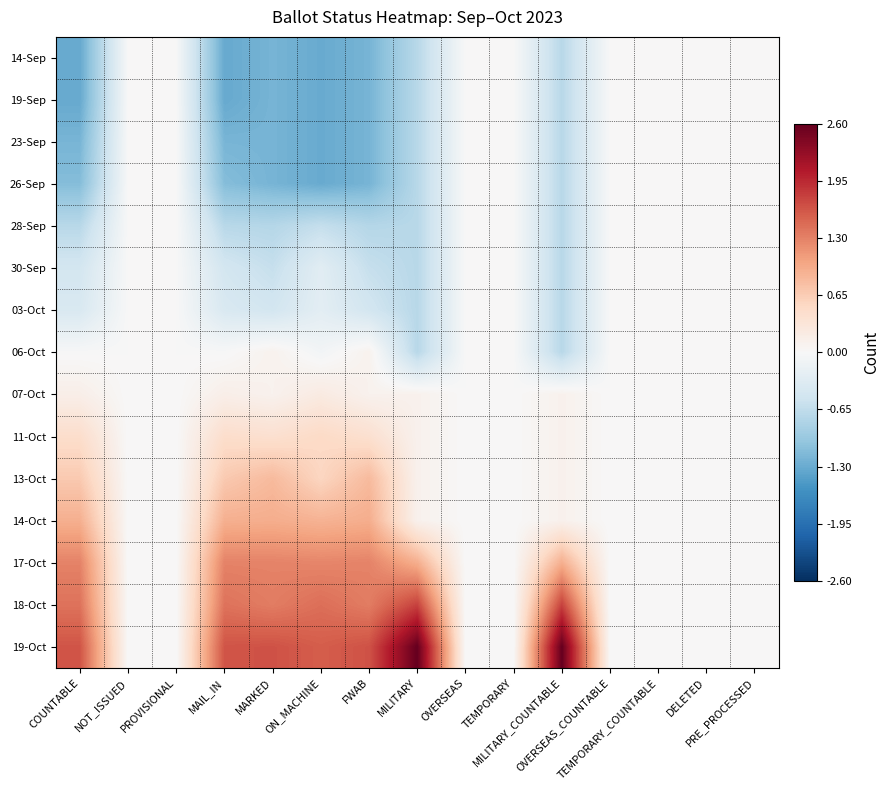

Reading right to left, list all the values displayed in this chart.

14-Sep: PRE_PROCESSED=0.0	DELETED=0.0	TEMPORARY_COUNTABLE=0.0	OVERSEAS_COUNTABLE=0.0	MILITARY_COUNTABLE=-0.7	TEMPORARY=0.0	OVERSEAS=0.0	MILITARY=-0.7	FWAB=-1.2	ON_MACHINE=-1.3	MARKED=-1.2	MAIL_IN=-1.3	PROVISIONAL=0.0	NOT_ISSUED=0.0	COUNTABLE=-1.3
19-Sep: PRE_PROCESSED=0.0	DELETED=0.0	TEMPORARY_COUNTABLE=0.0	OVERSEAS_COUNTABLE=0.0	MILITARY_COUNTABLE=-0.7	TEMPORARY=0.0	OVERSEAS=0.0	MILITARY=-0.7	FWAB=-1.2	ON_MACHINE=-1.3	MARKED=-1.2	MAIL_IN=-1.3	PROVISIONAL=0.0	NOT_ISSUED=0.0	COUNTABLE=-1.3
23-Sep: PRE_PROCESSED=0.0	DELETED=0.0	TEMPORARY_COUNTABLE=0.0	OVERSEAS_COUNTABLE=0.0	MILITARY_COUNTABLE=-0.7	TEMPORARY=0.0	OVERSEAS=0.0	MILITARY=-0.7	FWAB=-1.2	ON_MACHINE=-1.3	MARKED=-1.2	MAIL_IN=-1.2	PROVISIONAL=0.0	NOT_ISSUED=0.0	COUNTABLE=-1.2
26-Sep: PRE_PROCESSED=0.0	DELETED=0.0	TEMPORARY_COUNTABLE=0.0	OVERSEAS_COUNTABLE=0.0	MILITARY_COUNTABLE=-0.7	TEMPORARY=0.0	OVERSEAS=0.0	MILITARY=-0.7	FWAB=-1.2	ON_MACHINE=-1.3	MARKED=-1.2	MAIL_IN=-1.1	PROVISIONAL=0.0	NOT_ISSUED=0.0	COUNTABLE=-1.1
28-Sep: PRE_PROCESSED=0.0	DELETED=0.0	TEMPORARY_COUNTABLE=0.0	OVERSEAS_COUNTABLE=0.0	MILITARY_COUNTABLE=-0.7	TEMPORARY=0.0	OVERSEAS=0.0	MILITARY=-0.7	FWAB=-0.7	ON_MACHINE=-0.6	MARKED=-0.7	MAIL_IN=-0.7	PROVISIONAL=0.0	NOT_ISSUED=0.0	COUNTABLE=-0.7
30-Sep: PRE_PROCESSED=0.0	DELETED=0.0	TEMPORARY_COUNTABLE=0.0	OVERSEAS_COUNTABLE=0.0	MILITARY_COUNTABLE=-0.7	TEMPORARY=0.0	OVERSEAS=0.0	MILITARY=-0.7	FWAB=-0.6	ON_MACHINE=-0.3	MARKED=-0.6	MAIL_IN=-0.5	PROVISIONAL=0.0	NOT_ISSUED=0.0	COUNTABLE=-0.5
03-Oct: PRE_PROCESSED=0.0	DELETED=0.0	TEMPORARY_COUNTABLE=0.0	OVERSEAS_COUNTABLE=0.0	MILITARY_COUNTABLE=-0.7	TEMPORARY=0.0	OVERSEAS=0.0	MILITARY=-0.7	FWAB=-0.5	ON_MACHINE=-0.3	MARKED=-0.5	MAIL_IN=-0.4	PROVISIONAL=0.0	NOT_ISSUED=0.0	COUNTABLE=-0.4
06-Oct: PRE_PROCESSED=0.0	DELETED=0.0	TEMPORARY_COUNTABLE=0.0	OVERSEAS_COUNTABLE=0.0	MILITARY_COUNTABLE=-0.7	TEMPORARY=0.0	OVERSEAS=0.0	MILITARY=-0.7	FWAB=0.1	ON_MACHINE=-0.1	MARKED=0.1	MAIL_IN=-0.0	PROVISIONAL=0.0	NOT_ISSUED=0.0	COUNTABLE=-0.0
07-Oct: PRE_PROCESSED=0.0	DELETED=0.0	TEMPORARY_COUNTABLE=0.0	OVERSEAS_COUNTABLE=0.0	MILITARY_COUNTABLE=0.1	TEMPORARY=0.0	OVERSEAS=0.0	MILITARY=0.1	FWAB=0.1	ON_MACHINE=0.2	MARKED=0.1	MAIL_IN=0.2	PROVISIONAL=0.0	NOT_ISSUED=0.0	COUNTABLE=0.2
11-Oct: PRE_PROCESSED=0.0	DELETED=0.0	TEMPORARY_COUNTABLE=0.0	OVERSEAS_COUNTABLE=0.0	MILITARY_COUNTABLE=0.1	TEMPORARY=0.0	OVERSEAS=0.0	MILITARY=0.1	FWAB=0.4	ON_MACHINE=0.5	MARKED=0.4	MAIL_IN=0.5	PROVISIONAL=0.0	NOT_ISSUED=0.0	COUNTABLE=0.5
13-Oct: PRE_PROCESSED=0.0	DELETED=0.0	TEMPORARY_COUNTABLE=0.0	OVERSEAS_COUNTABLE=0.0	MILITARY_COUNTABLE=0.1	TEMPORARY=0.0	OVERSEAS=0.0	MILITARY=0.1	FWAB=0.8	ON_MACHINE=0.6	MARKED=0.8	MAIL_IN=0.7	PROVISIONAL=0.0	NOT_ISSUED=0.0	COUNTABLE=0.7
14-Oct: PRE_PROCESSED=0.0	DELETED=0.0	TEMPORARY_COUNTABLE=0.0	OVERSEAS_COUNTABLE=0.0	MILITARY_COUNTABLE=0.1	TEMPORARY=0.0	OVERSEAS=0.0	MILITARY=0.1	FWAB=1.0	ON_MACHINE=0.9	MARKED=1.0	MAIL_IN=0.9	PROVISIONAL=0.0	NOT_ISSUED=0.0	COUNTABLE=0.9
17-Oct: PRE_PROCESSED=0.0	DELETED=0.0	TEMPORARY_COUNTABLE=0.0	OVERSEAS_COUNTABLE=0.0	MILITARY_COUNTABLE=0.9	TEMPORARY=0.0	OVERSEAS=0.0	MILITARY=0.9	FWAB=1.3	ON_MACHINE=1.3	MARKED=1.3	MAIL_IN=1.3	PROVISIONAL=0.0	NOT_ISSUED=0.0	COUNTABLE=1.3
18-Oct: PRE_PROCESSED=0.0	DELETED=0.0	TEMPORARY_COUNTABLE=0.0	OVERSEAS_COUNTABLE=0.0	MILITARY_COUNTABLE=1.8	TEMPORARY=0.0	OVERSEAS=0.0	MILITARY=1.8	FWAB=1.3	ON_MACHINE=1.4	MARKED=1.3	MAIL_IN=1.4	PROVISIONAL=0.0	NOT_ISSUED=0.0	COUNTABLE=1.4
19-Oct: PRE_PROCESSED=0.0	DELETED=0.0	TEMPORARY_COUNTABLE=0.0	OVERSEAS_COUNTABLE=0.0	MILITARY_COUNTABLE=2.6	TEMPORARY=0.0	OVERSEAS=0.0	MILITARY=2.6	FWAB=1.7	ON_MACHINE=1.6	MARKED=1.7	MAIL_IN=1.6	PROVISIONAL=0.0	NOT_ISSUED=0.0	COUNTABLE=1.6